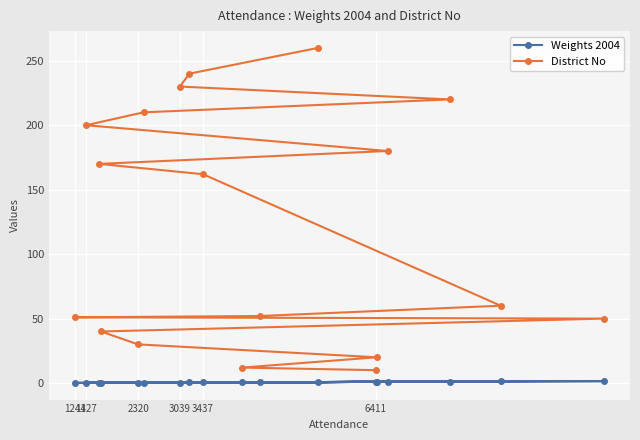

How many lines are shown in the chart?

2